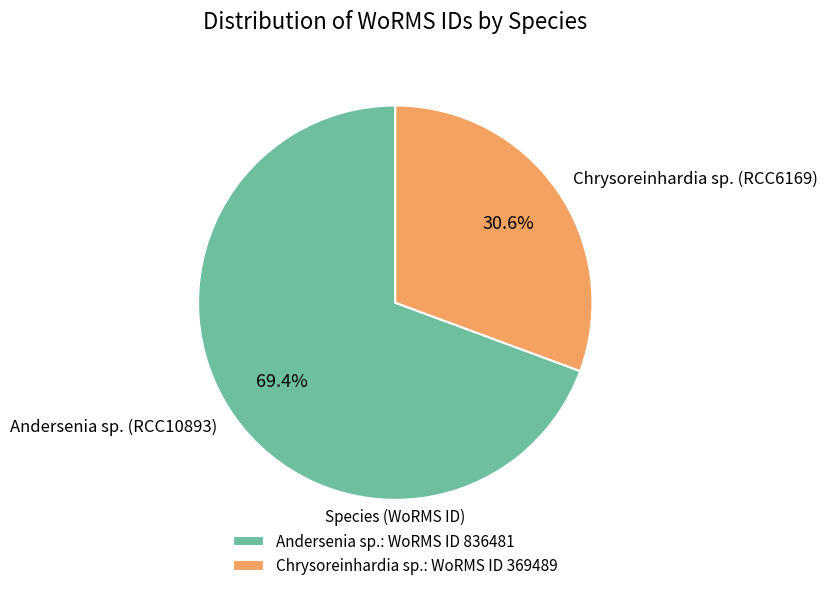

Does Andersenia sp. (RCC10893) represent more than half of the total?

Yes